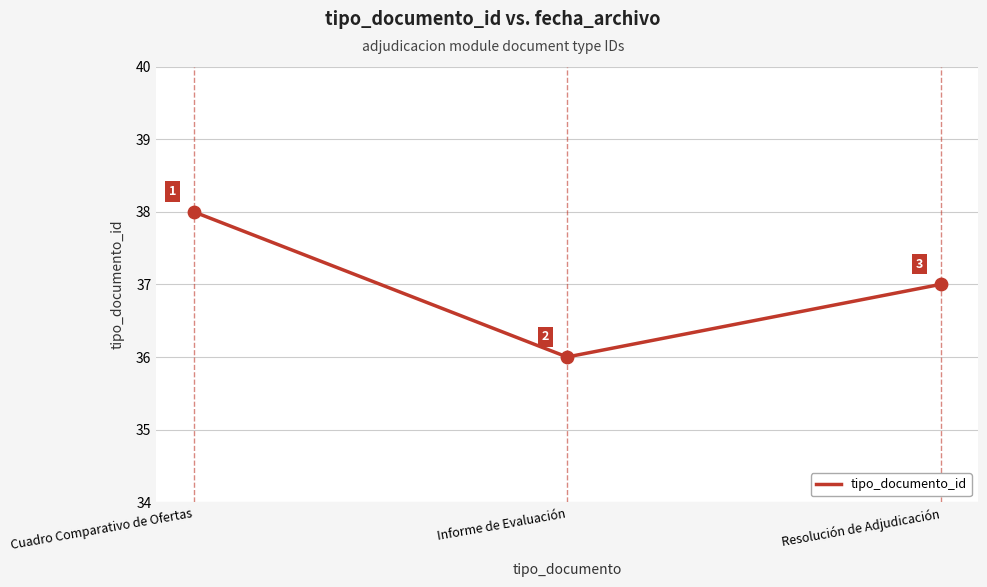

What is the change in value from Cuadro Comparativo de Ofertas to Resolución de Adjudicación?

-1